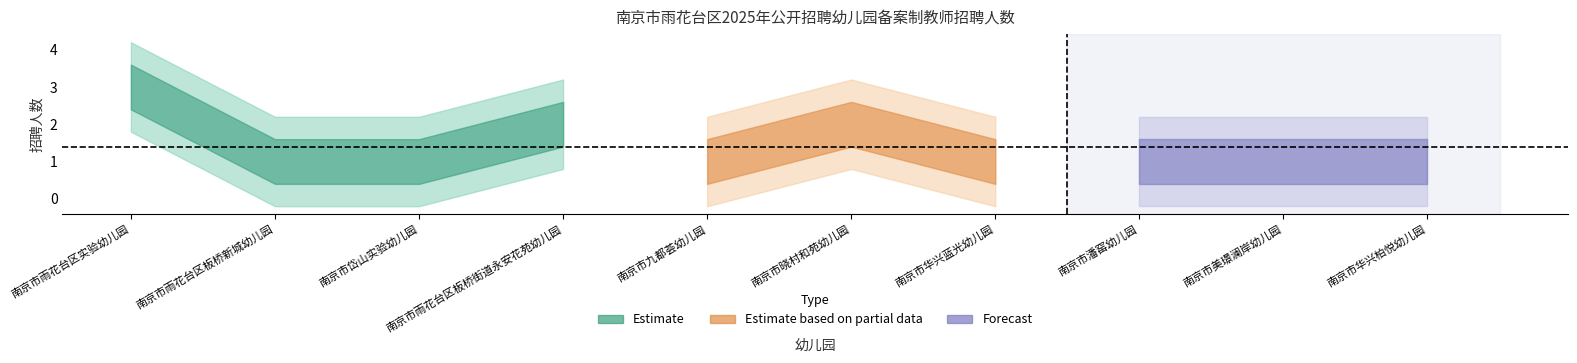

Is it true that the value at 南京市华兴柏悦幼儿园 is 1?

True